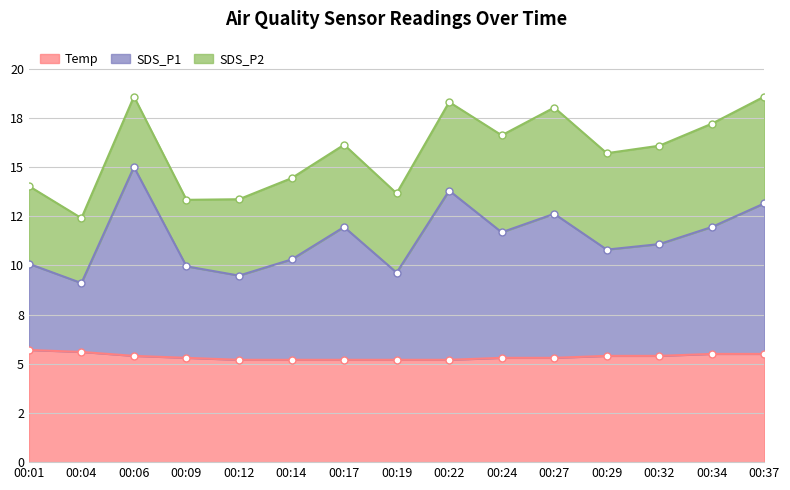

Which series changed the most between 00:22 and 00:34?

SDS_P1